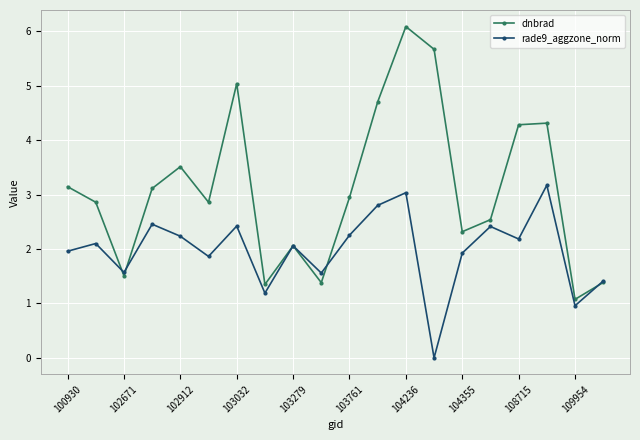

List the series in order of their peak value, highest first.

dnbrad, rade9_aggzone_norm